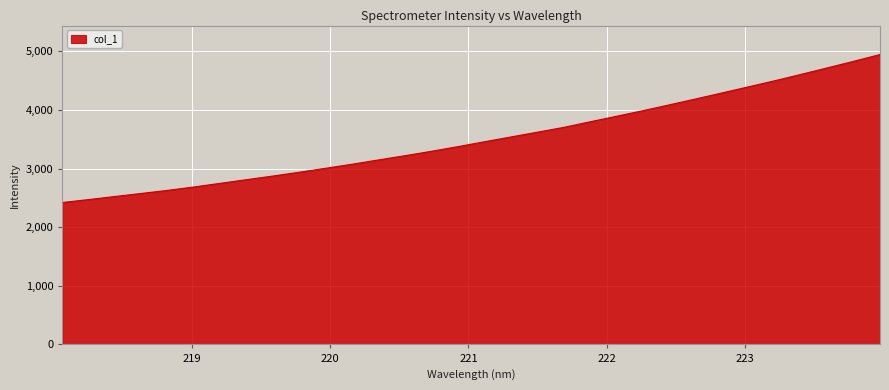

What is the difference between the maximum and minimum values?

2522.8